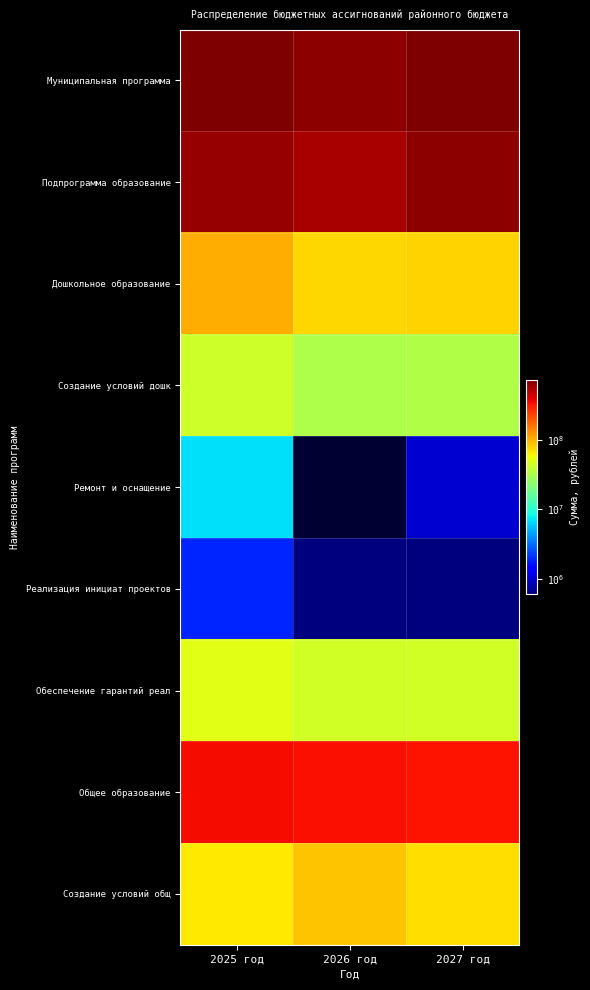

How many series are shown in this chart?

9